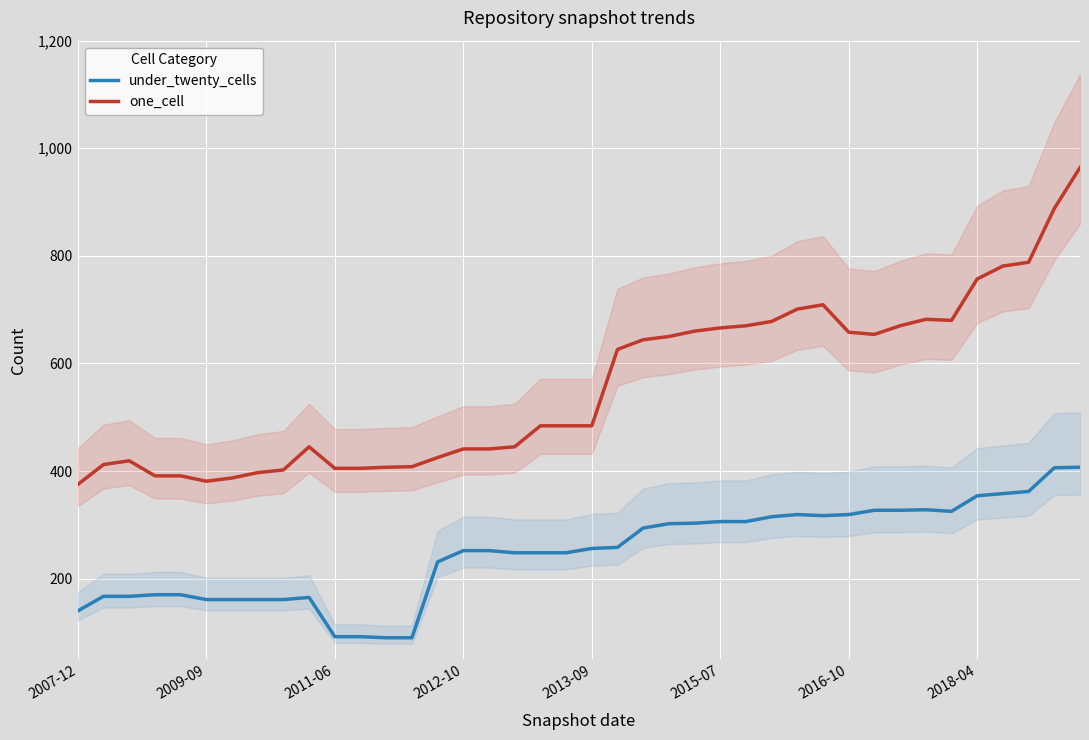

True or false: under_twenty_cells and one_cell intersect in this chart.

False